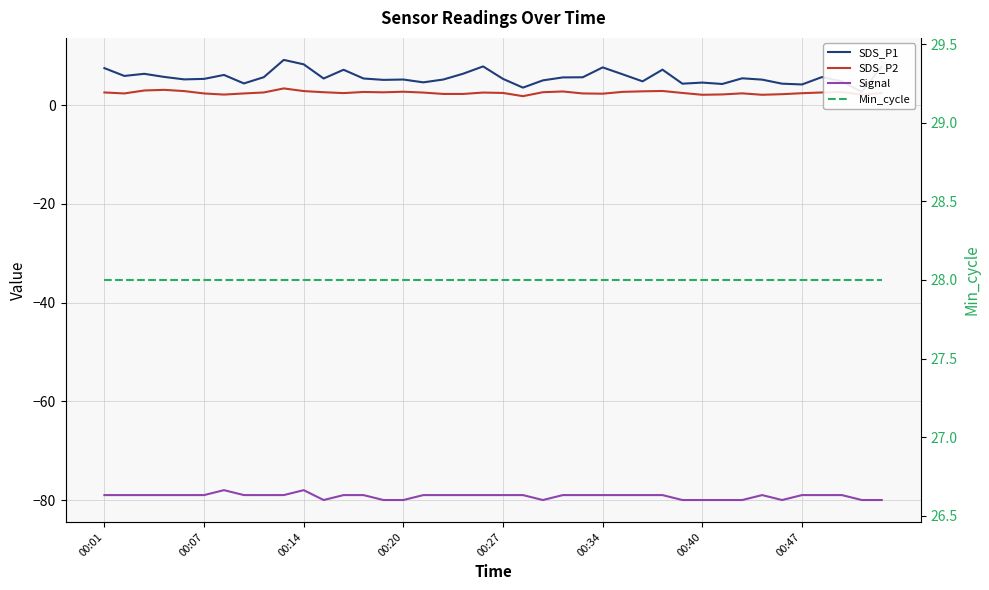

At which label does SDS_P2 first exceed 2?

00:01